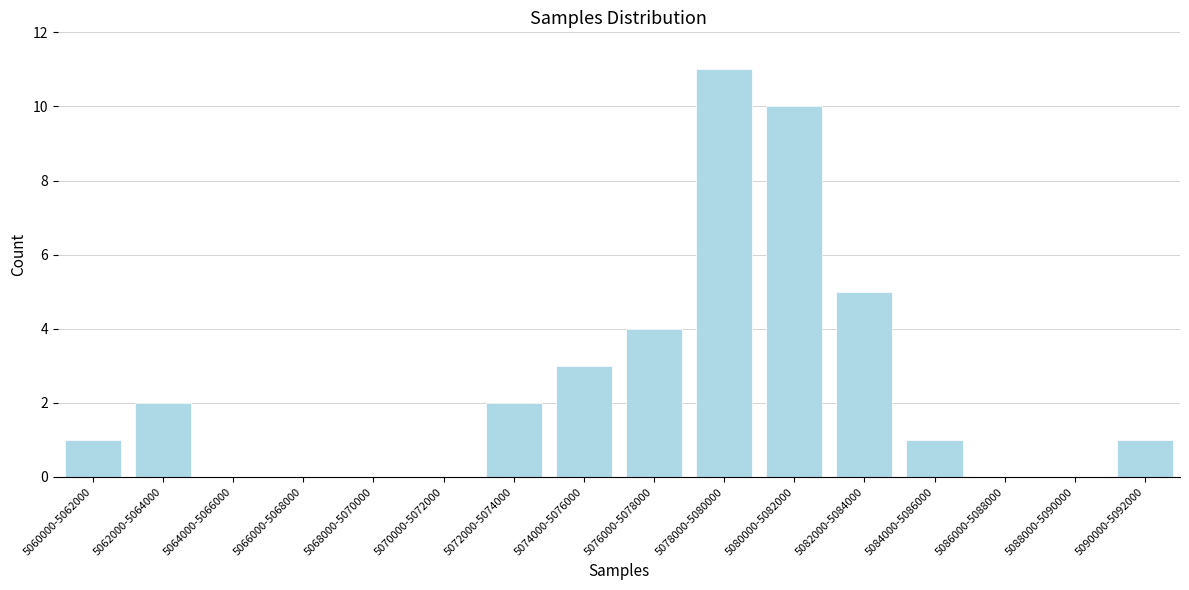

Reading right to left, what are all the values shown in this chart?

5090000-5092000=1	5088000-5090000=0	5086000-5088000=0	5084000-5086000=1	5082000-5084000=5	5080000-5082000=10	5078000-5080000=11	5076000-5078000=4	5074000-5076000=3	5072000-5074000=2	5070000-5072000=0	5068000-5070000=0	5066000-5068000=0	5064000-5066000=0	5062000-5064000=2	5060000-5062000=1